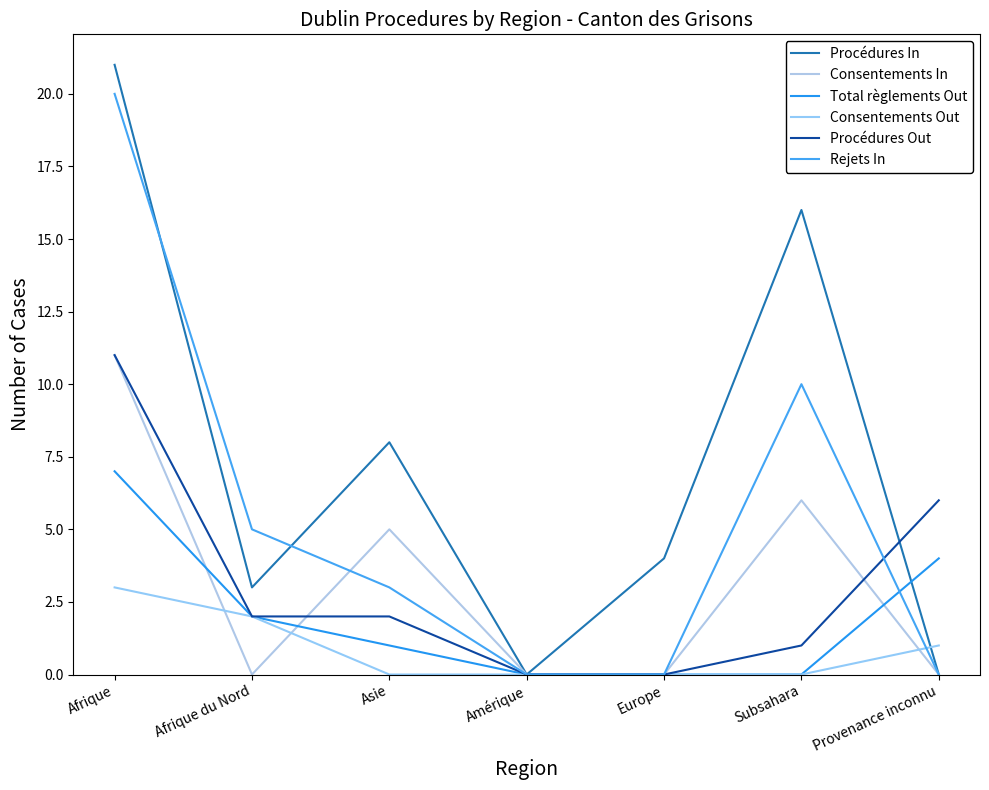

Does the chart display data point markers on the line(s)?

No